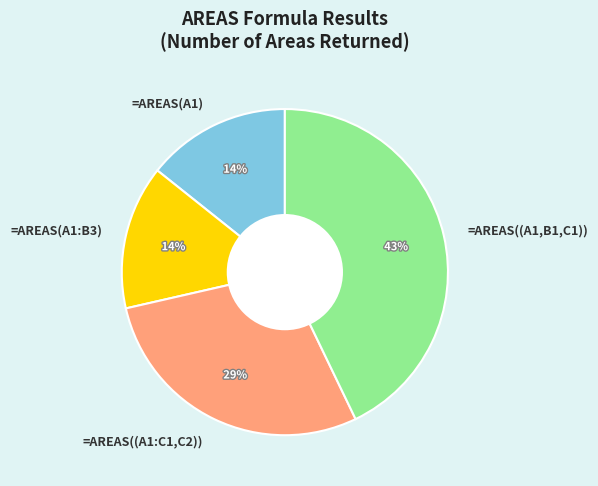

Does =AREAS((A1,B1,C1)) represent more than half of the total?

No